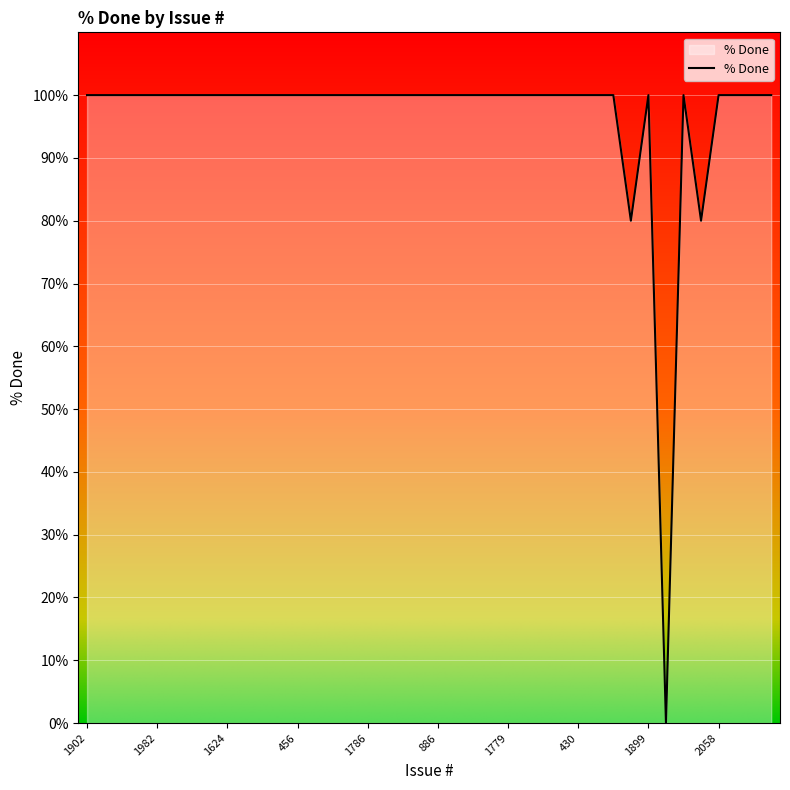

What is the greatest value displayed?

100